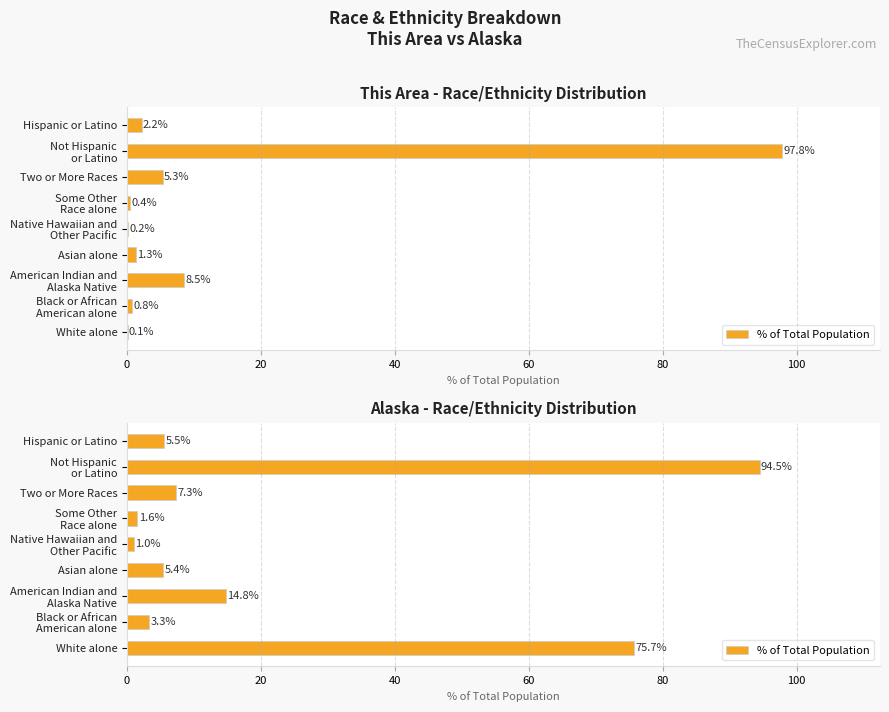

How many values are below 5?

3